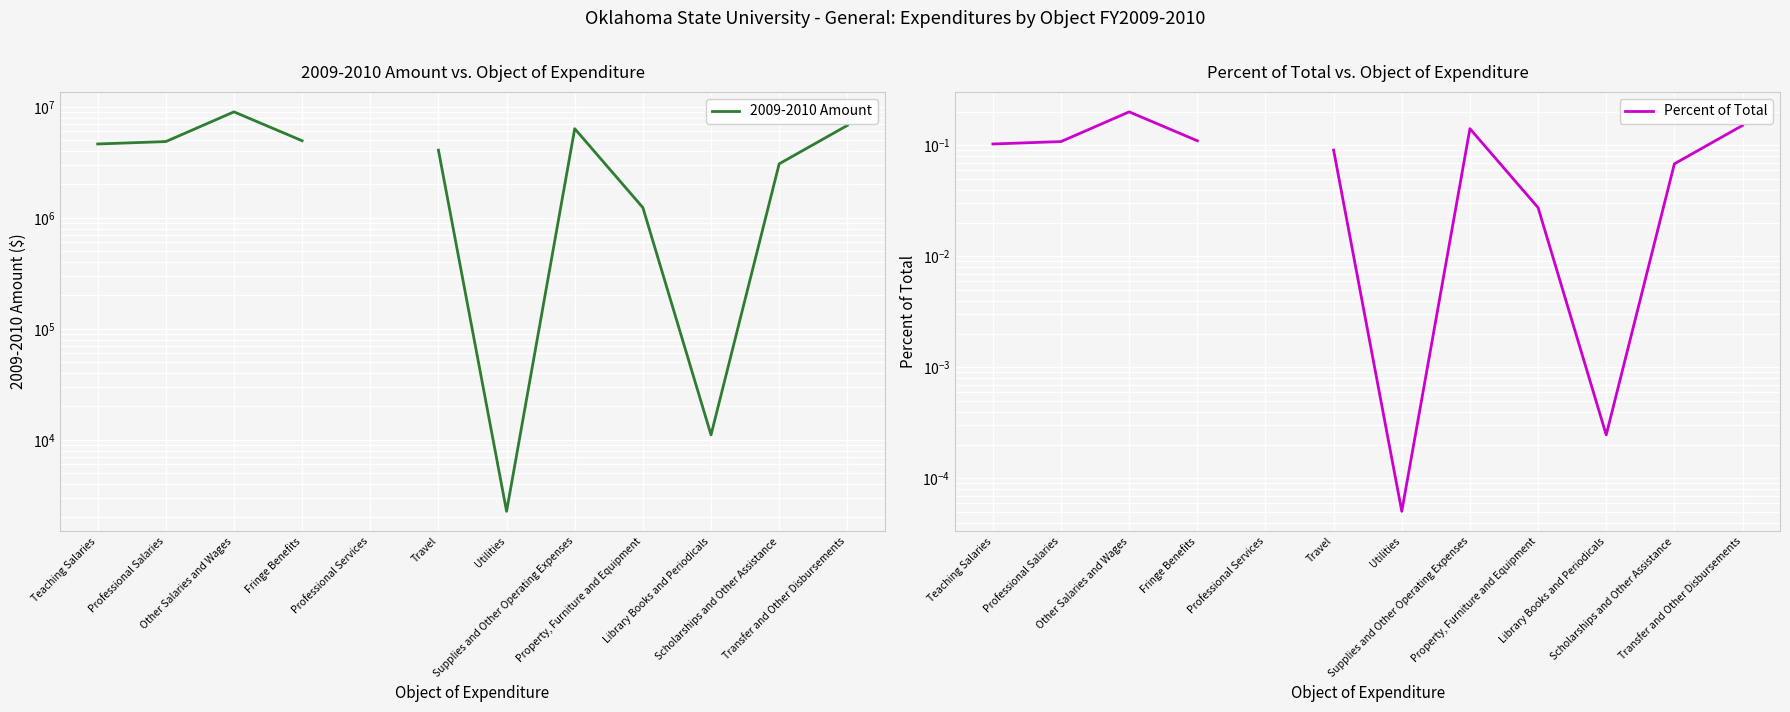

How many values in the 2009-2010 Amount series are below 4865935?

6